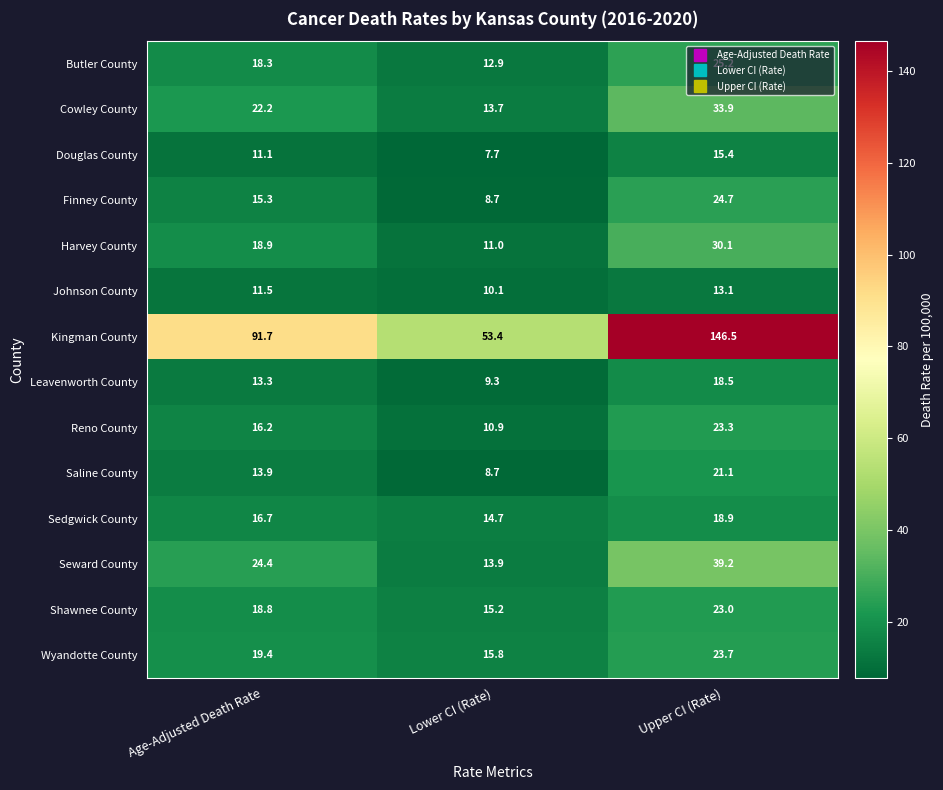

At which category is the sum across all series the highest?

Upper CI (Rate)